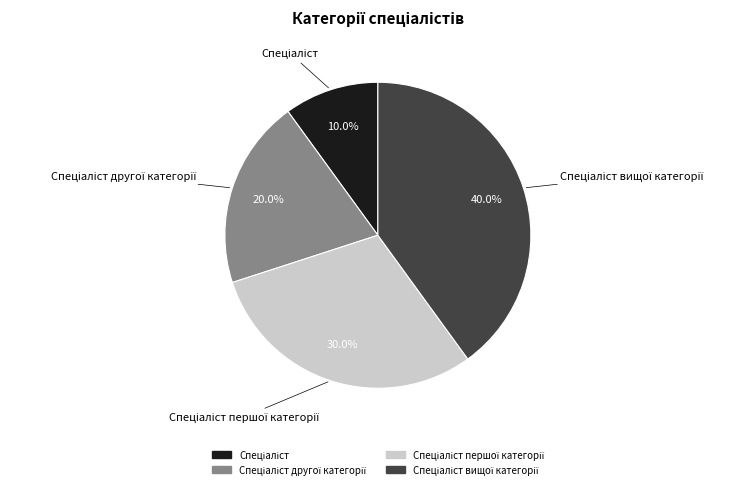

Is there a majority slice in this chart?

No